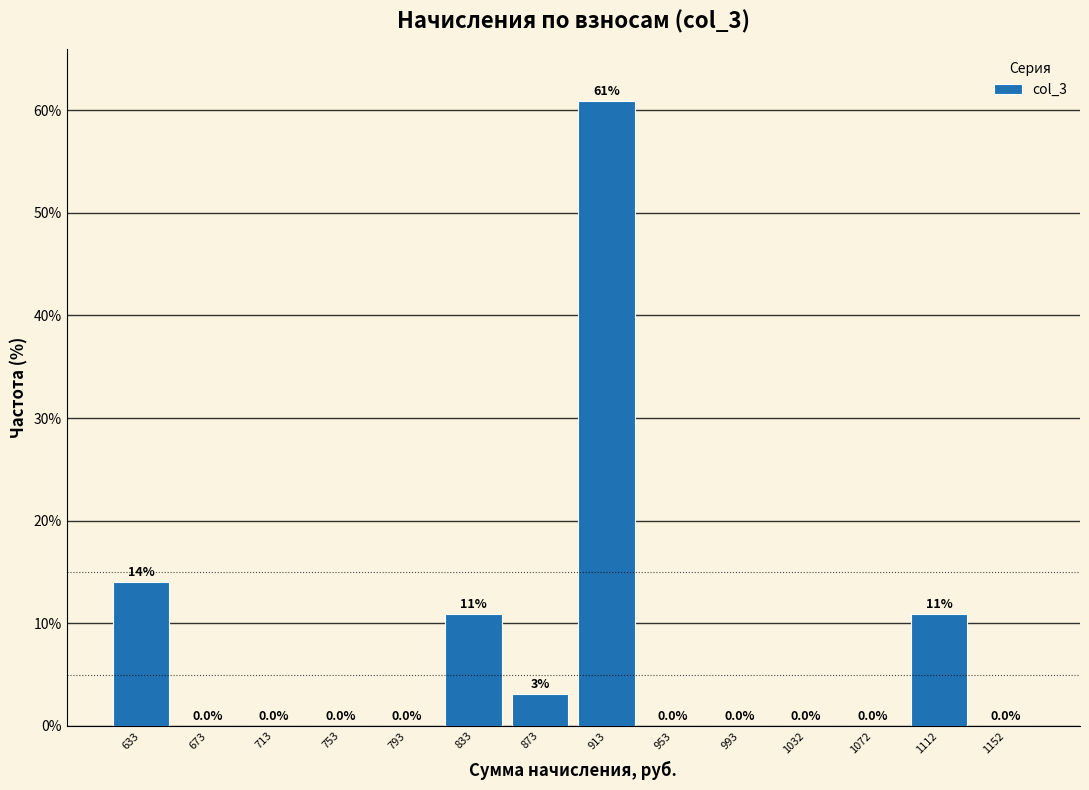

Which range on the x-axis has the tallest bar?

895 to 935